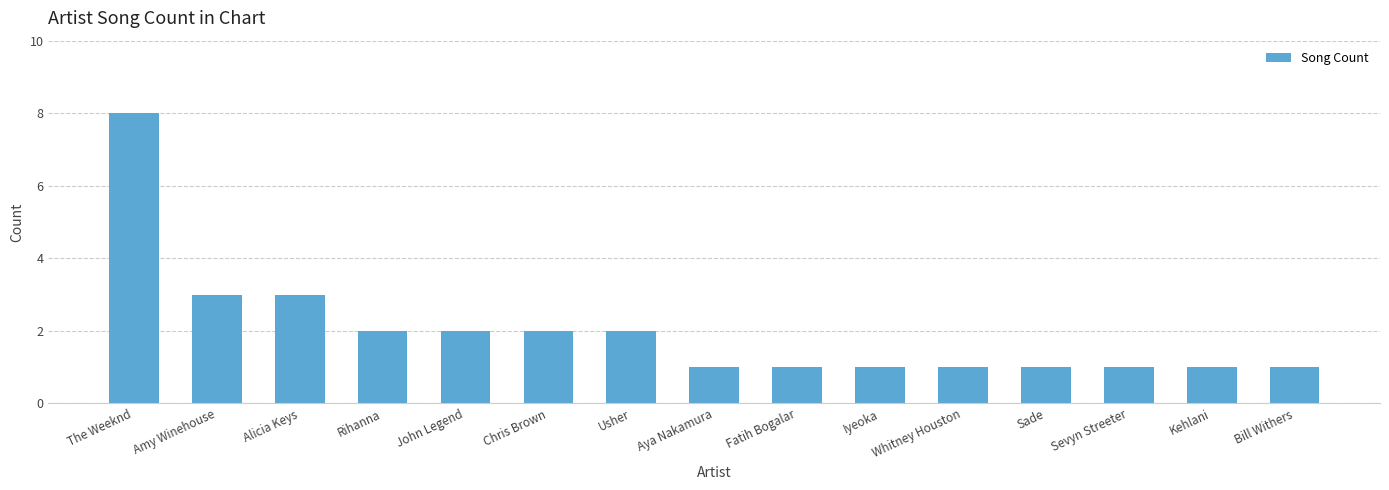

At which category does the chart reach its peak across all series?

The Weeknd